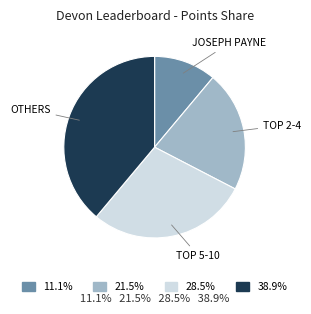

Does any single category account for the majority?

No